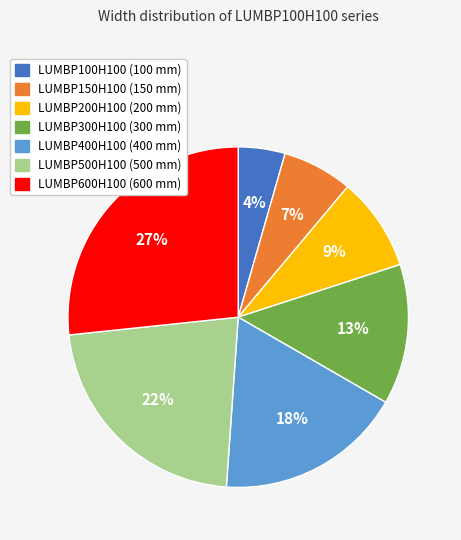

Which has a higher value, LUMBP600H100 or LUMBP150H100?

LUMBP600H100